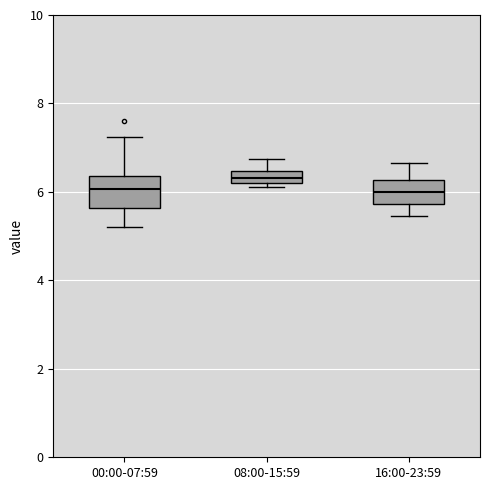

Where does the upper whisker of the box for 00:00-07:59 end on the y-axis? The values are not printed on the chart, so give them approximately, as read against the axis.

7.2